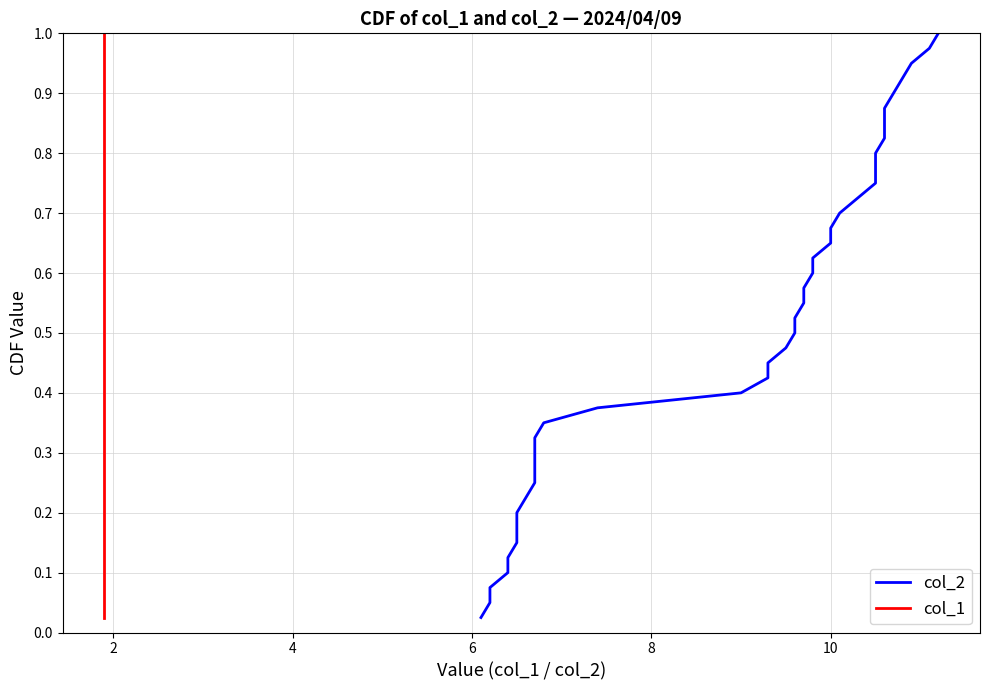

Between 10 and 26, which is larger?

26